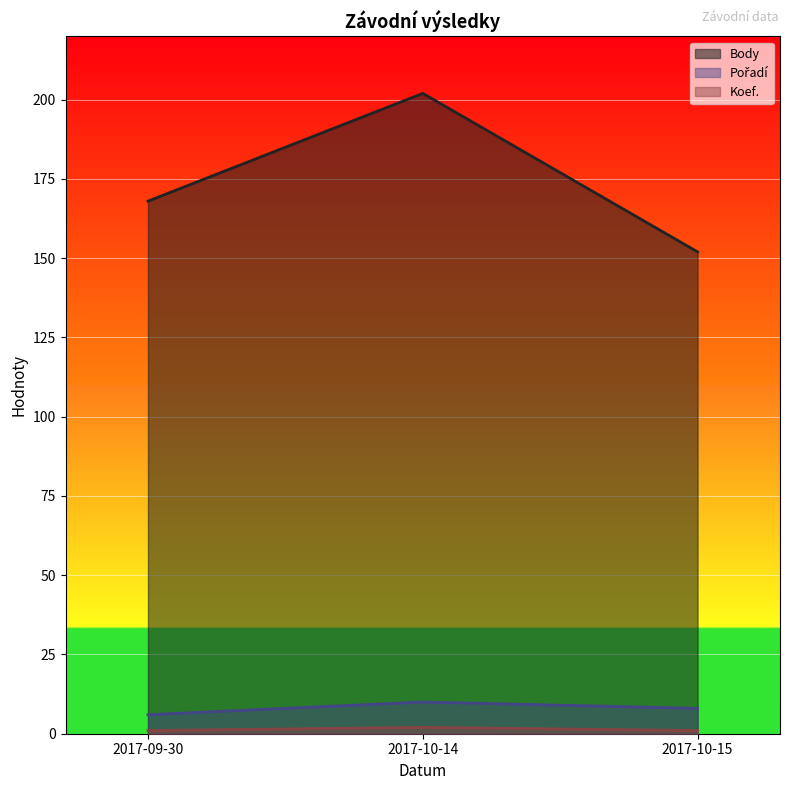

What is the smallest value displayed?

1